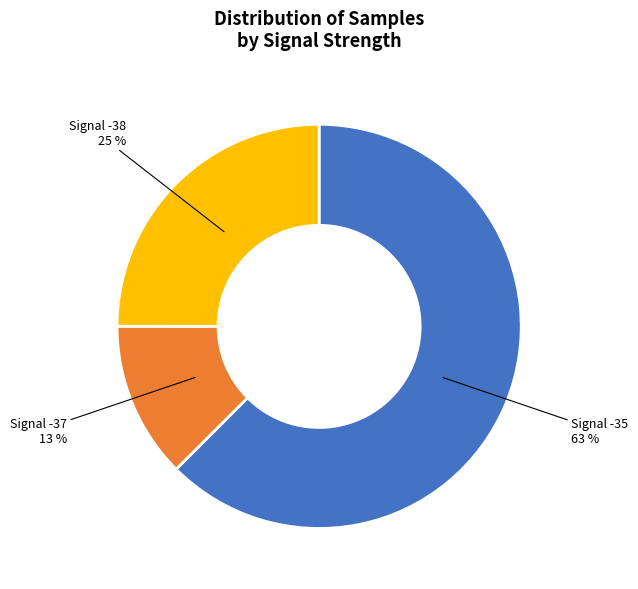

How many slices are in this pie chart?

3